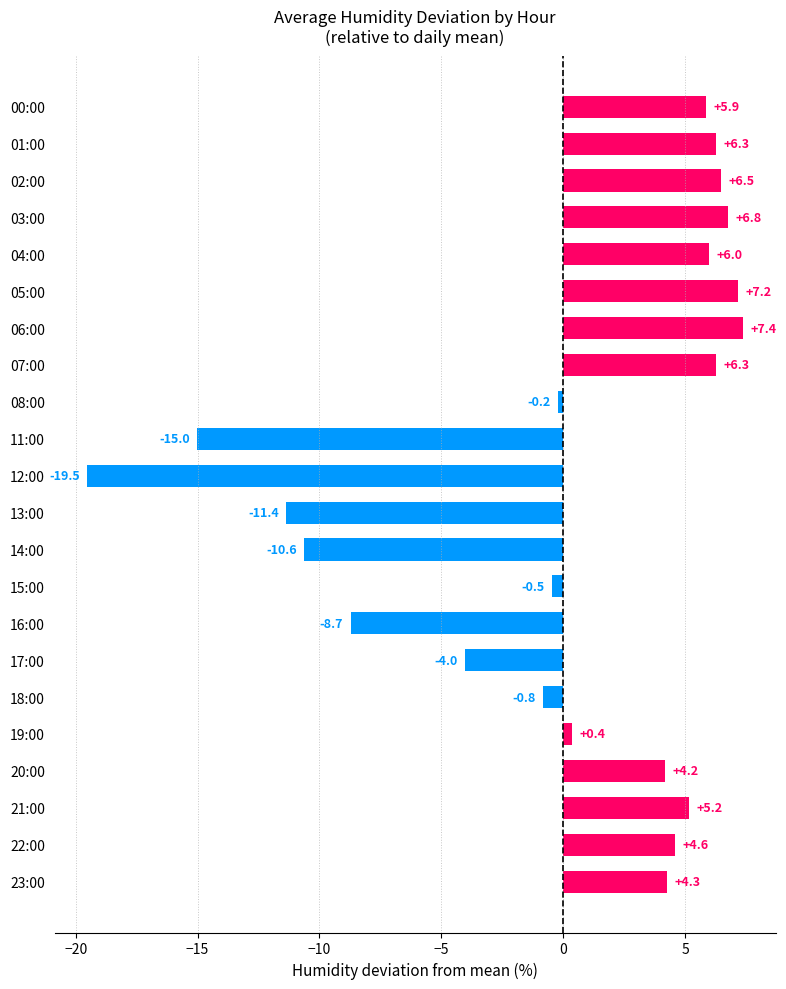

True or false: the data shows 6.0 at 04:00.

True